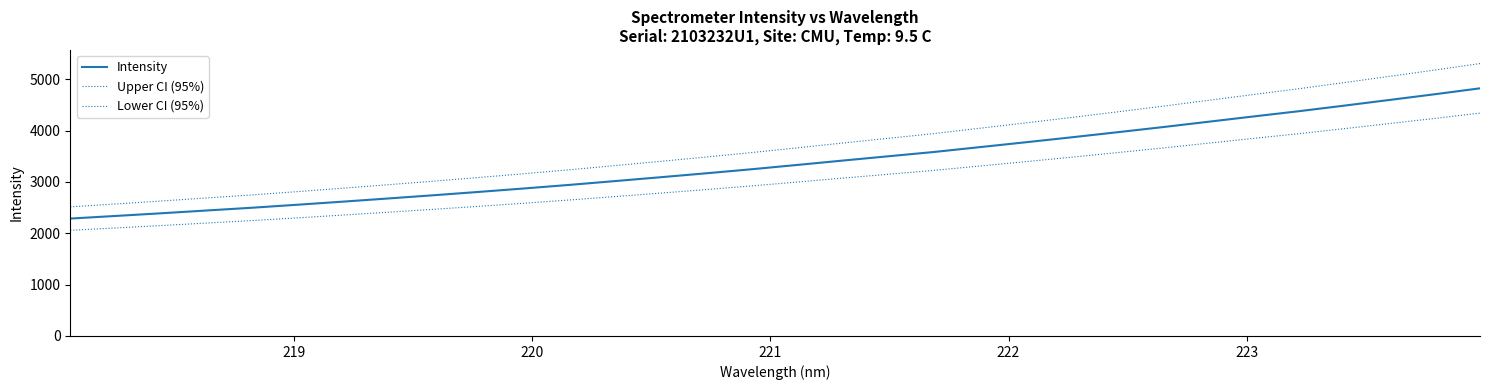

How many lines are shown in the chart?

3